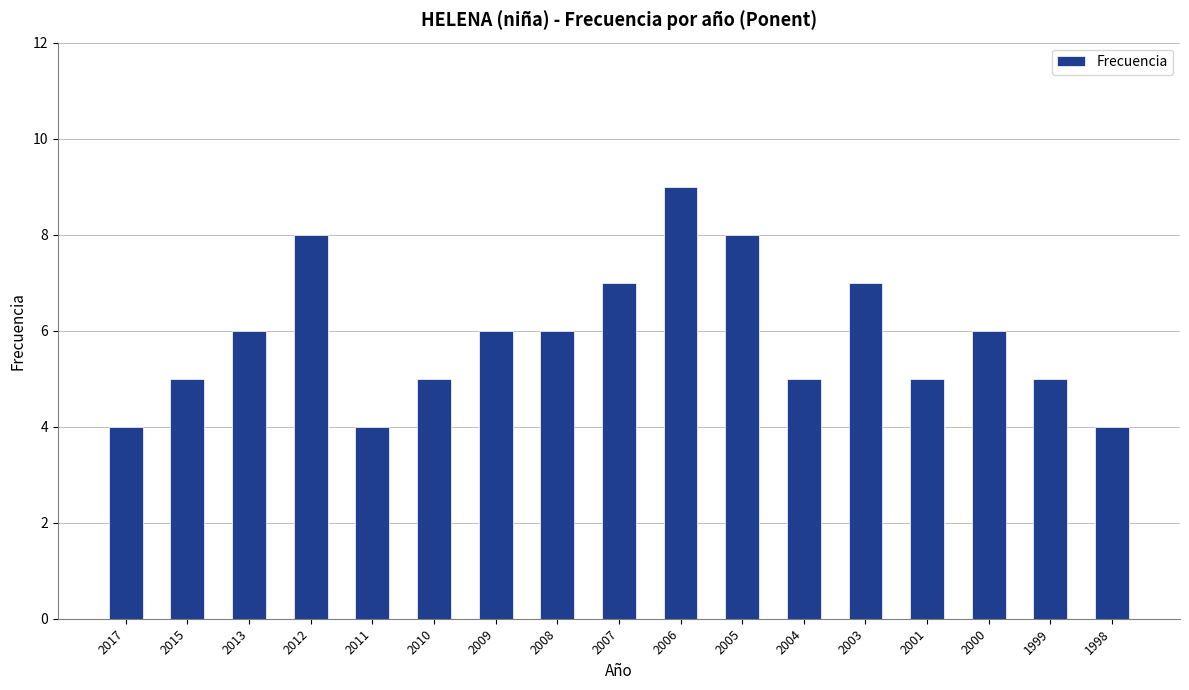

Does the chart contain stacked bars?

No